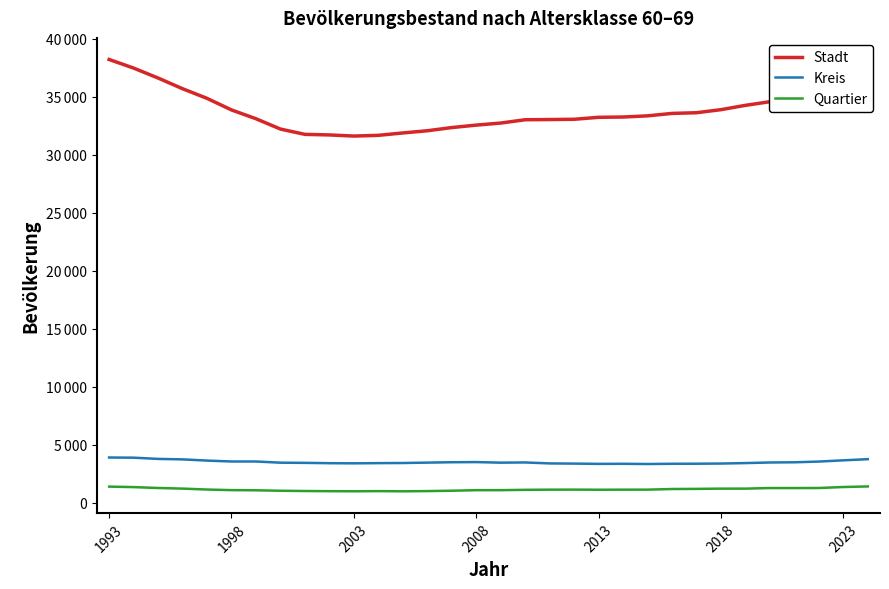

What is the value of the Stadt point at the 16th from the left?

32540